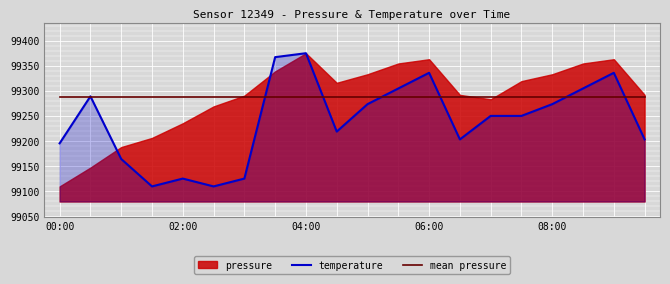

What is the lowest value of the temperature series?

99109.7